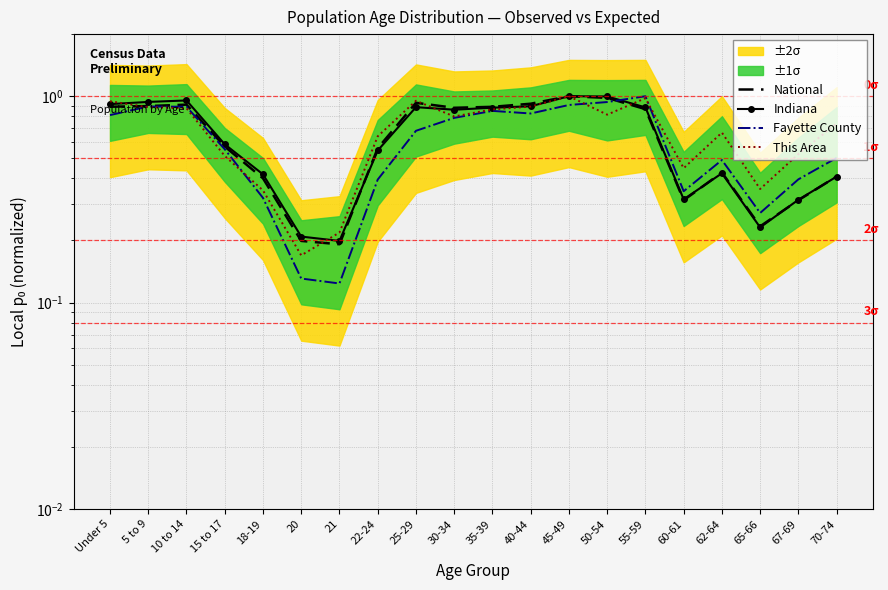

How many intersections are there between Fayette County and This Area?

4